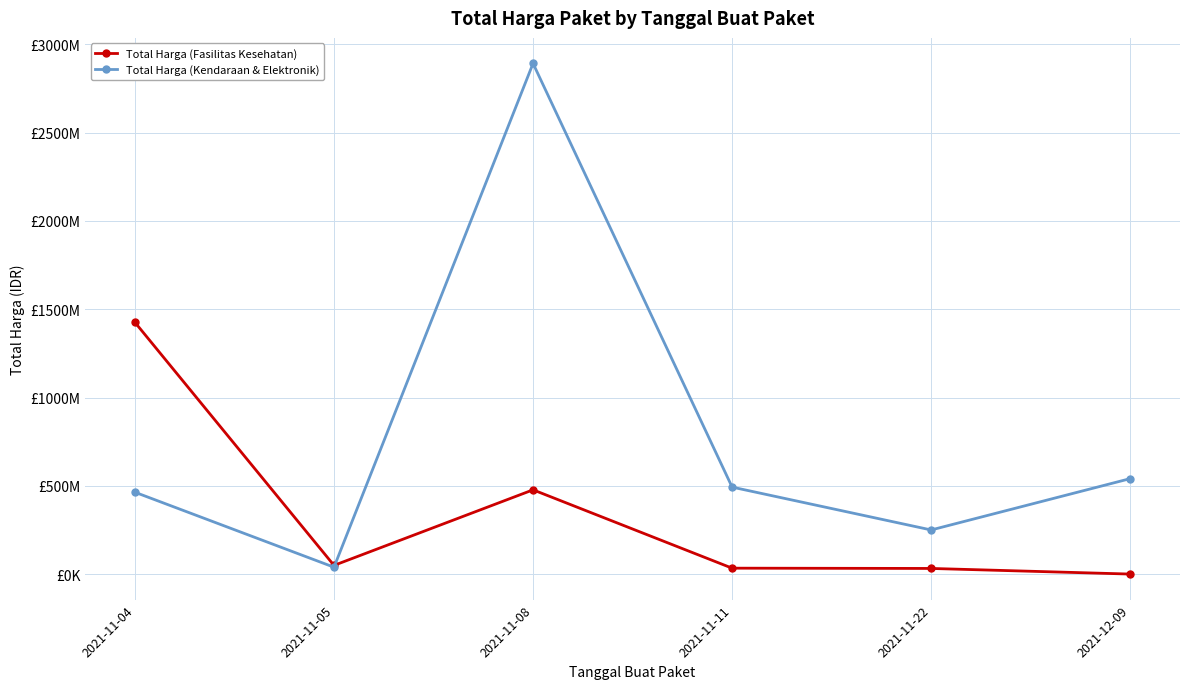

At which label is Total Harga (Fasilitas Kesehatan) closest to 713222887?

2021-11-08